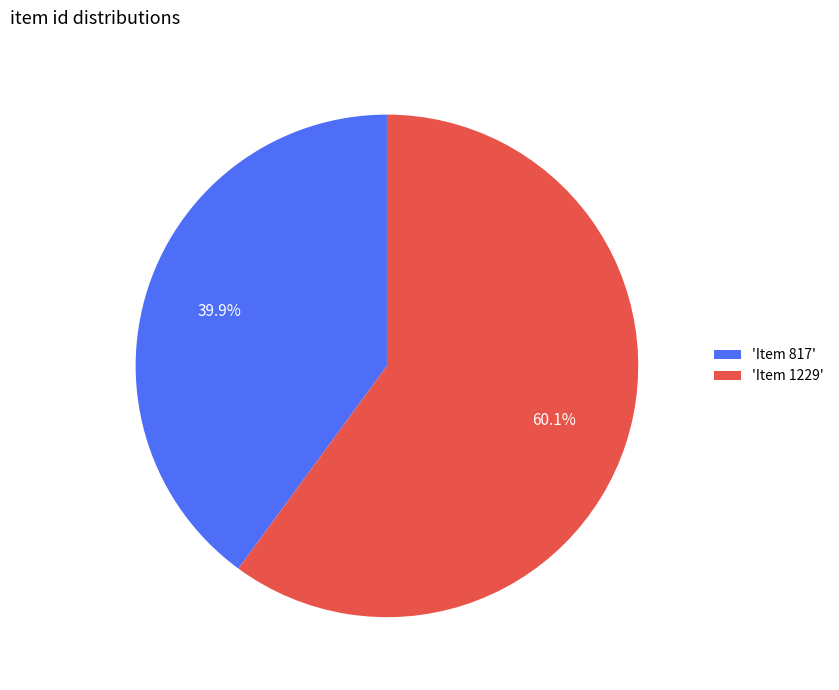

What percentage is NOT represented by 'Item 1229'?

39.9%